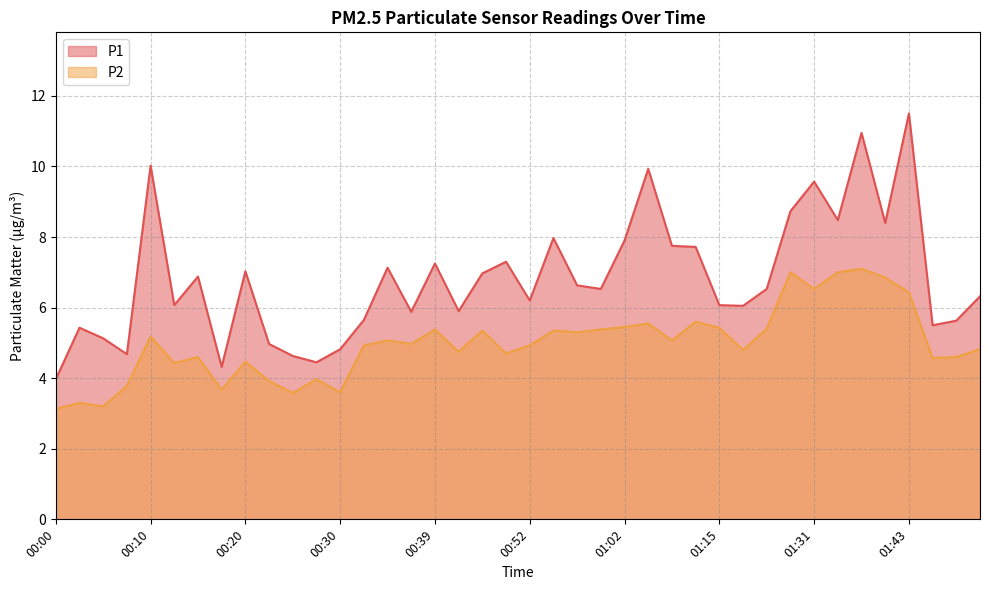

What is the smallest value displayed?

3.1